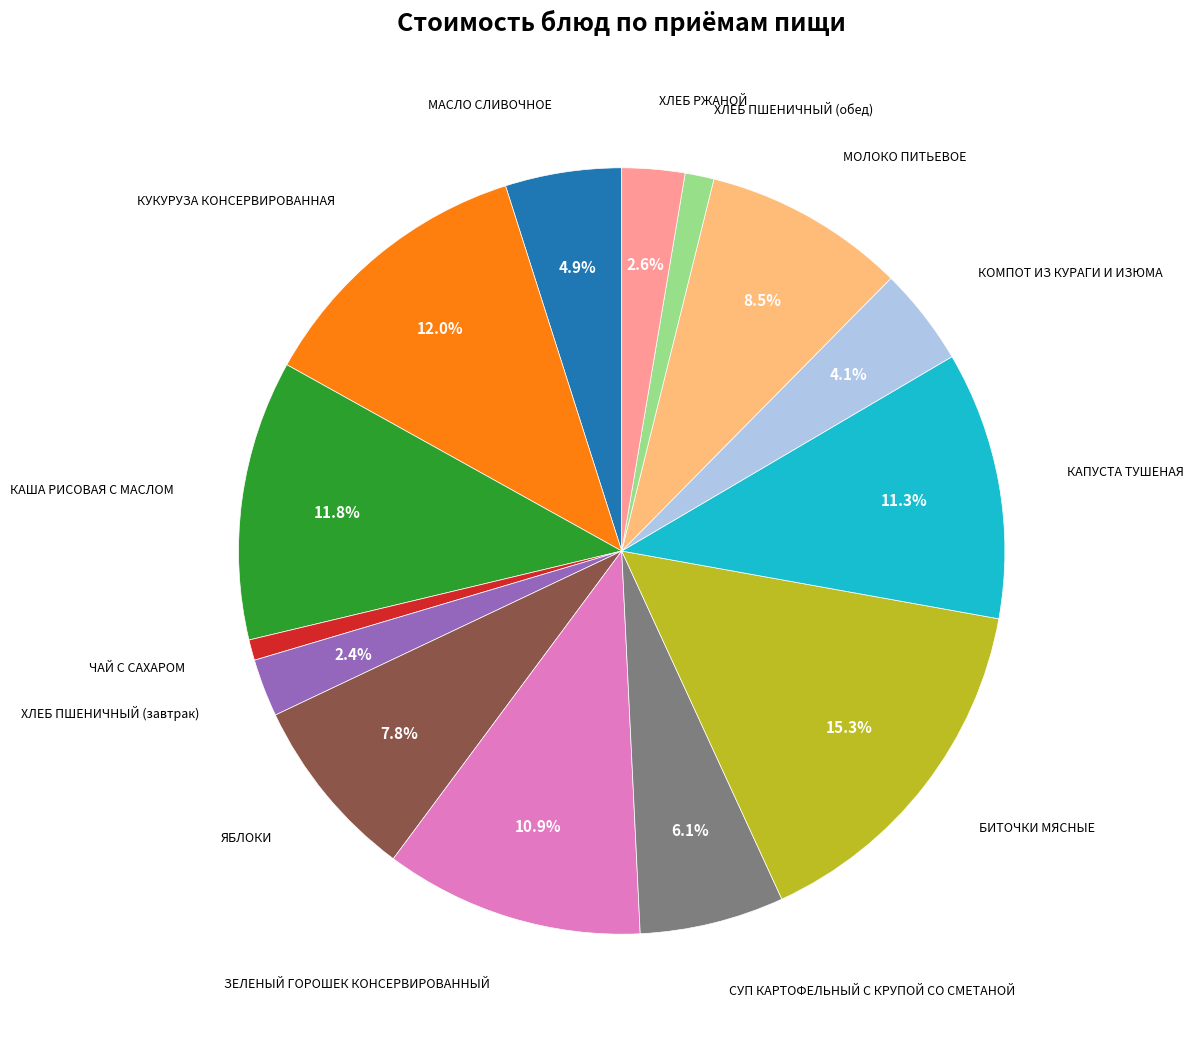

Is there any slice that represents more than half of the pie?

No